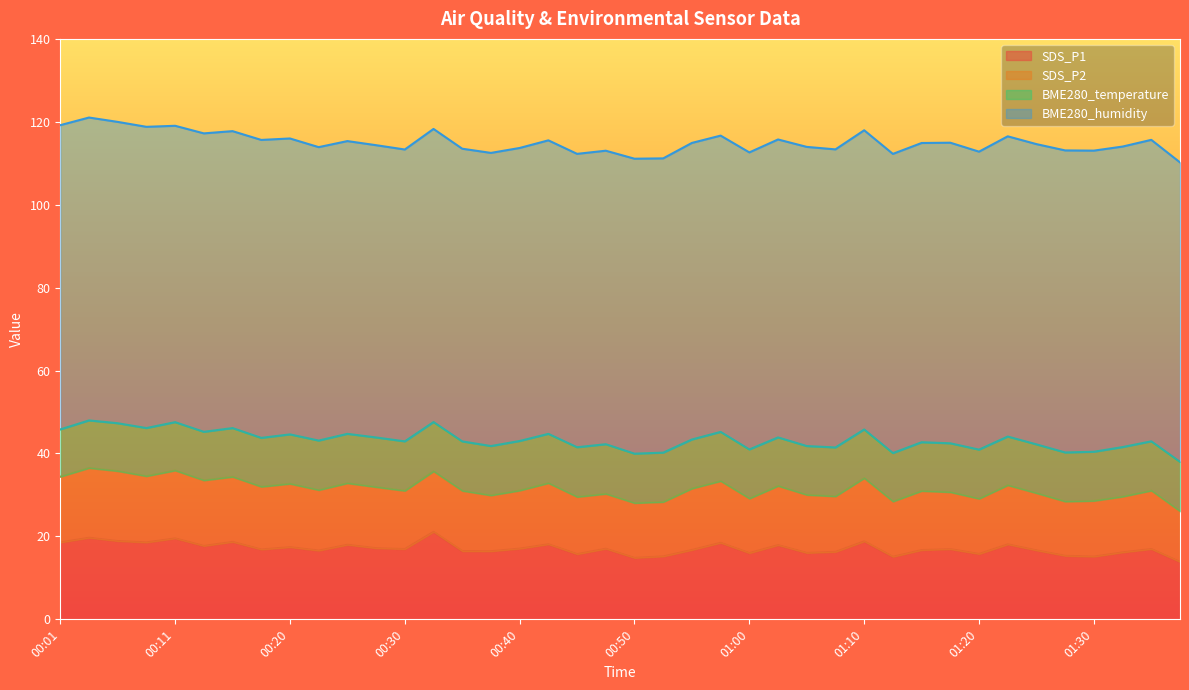

True or false: BME280_temperature and SDS_P2 intersect in this chart.

False